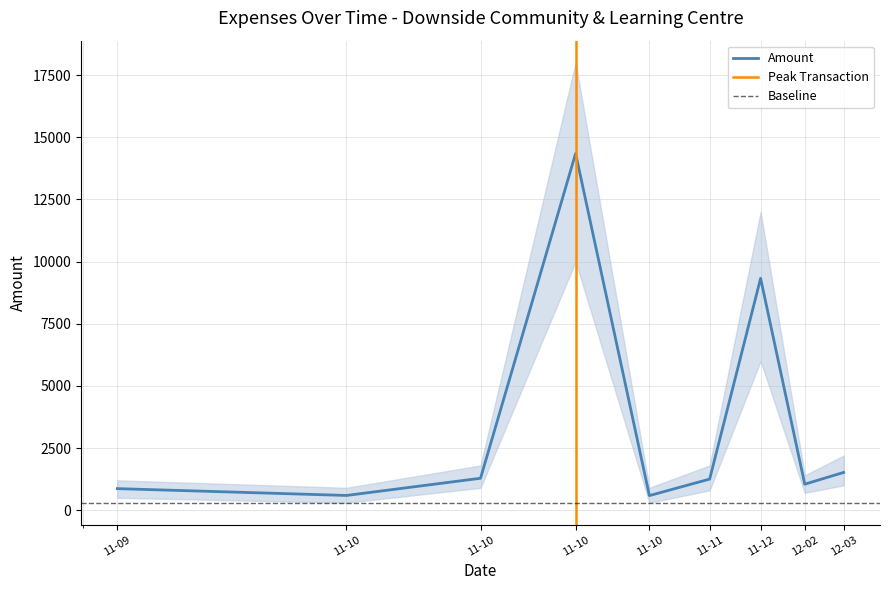

What is the maximum value for Amount?

14349.6